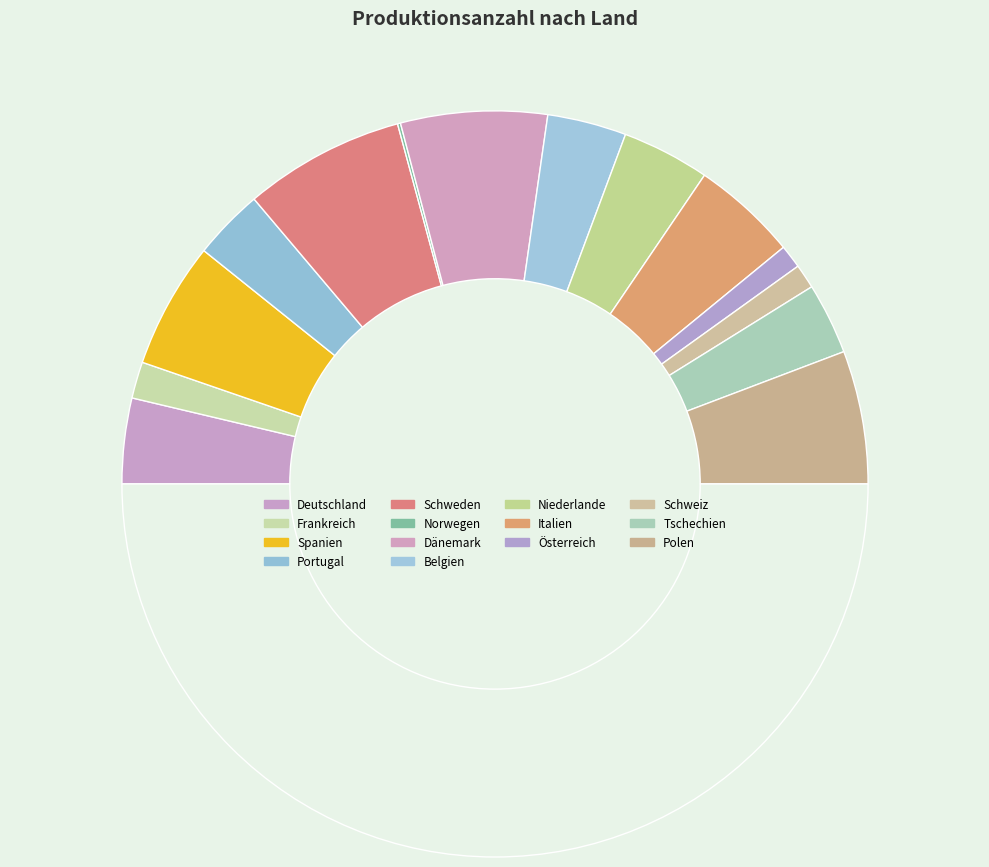

Is there any slice that represents more than half of the pie?

No